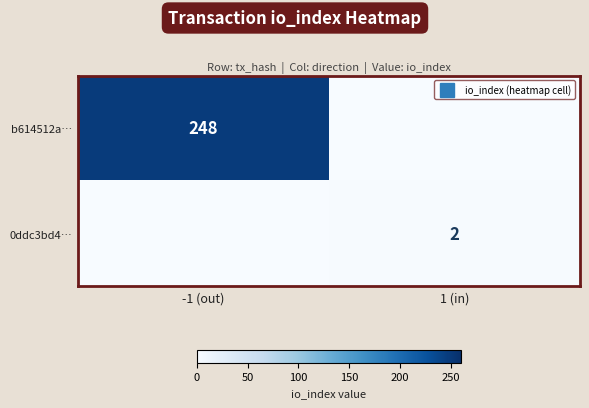

The 0ddc3bd4… series shows 0 at -1 (out). True or false?

True